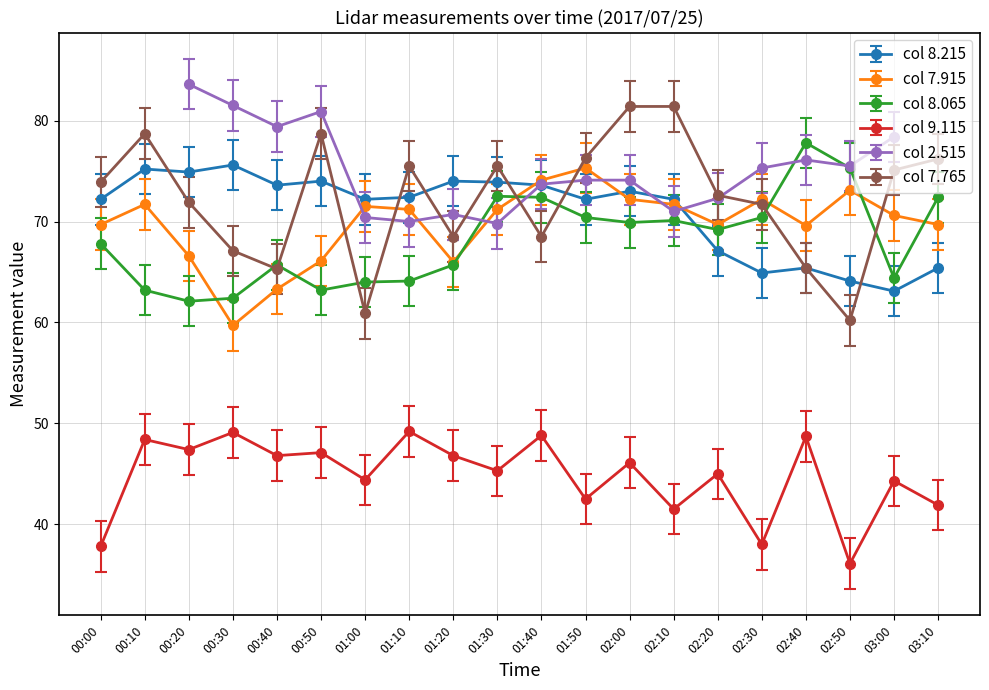

How many intersections are there between 7.915 and 8.065?

7